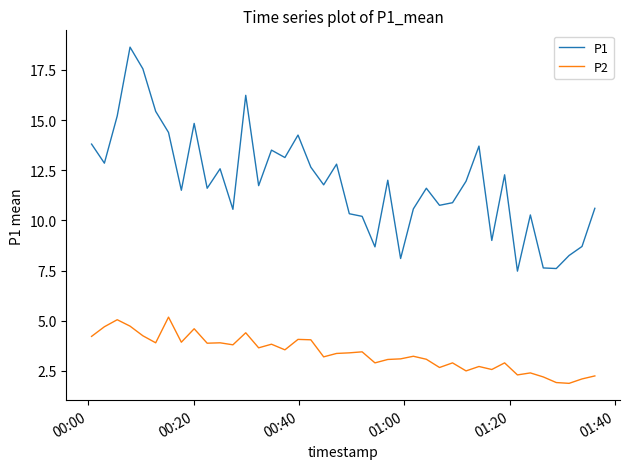

What is the greatest value displayed?

18.6